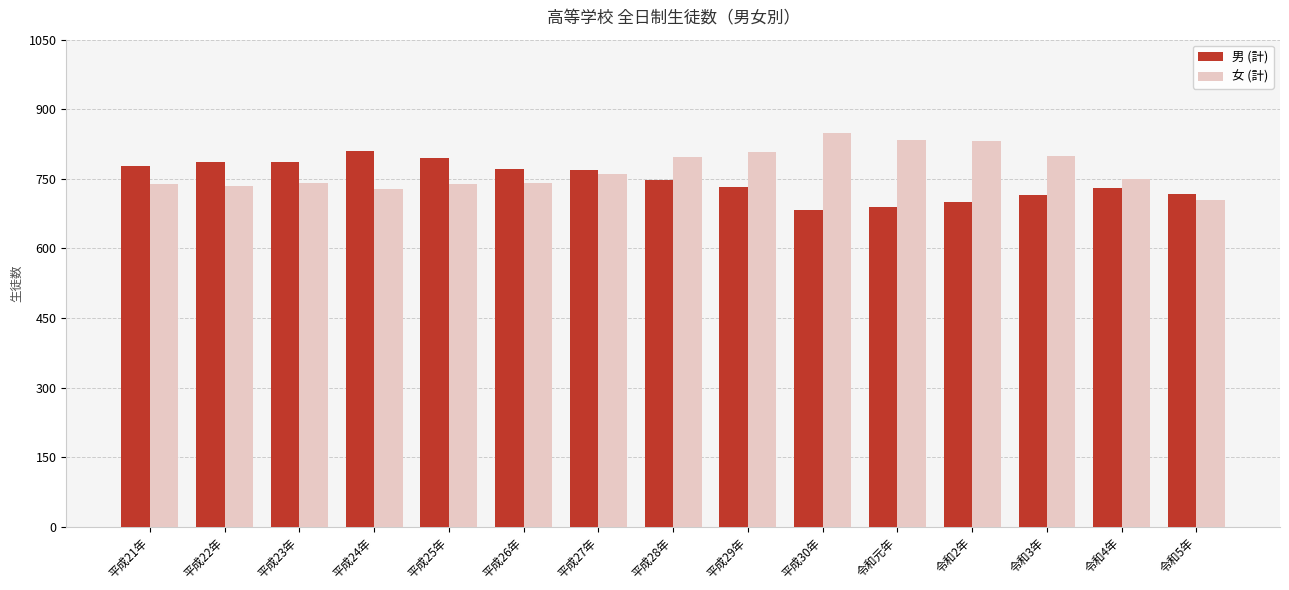

Which label corresponds to the largest value in the chart?

平成30年